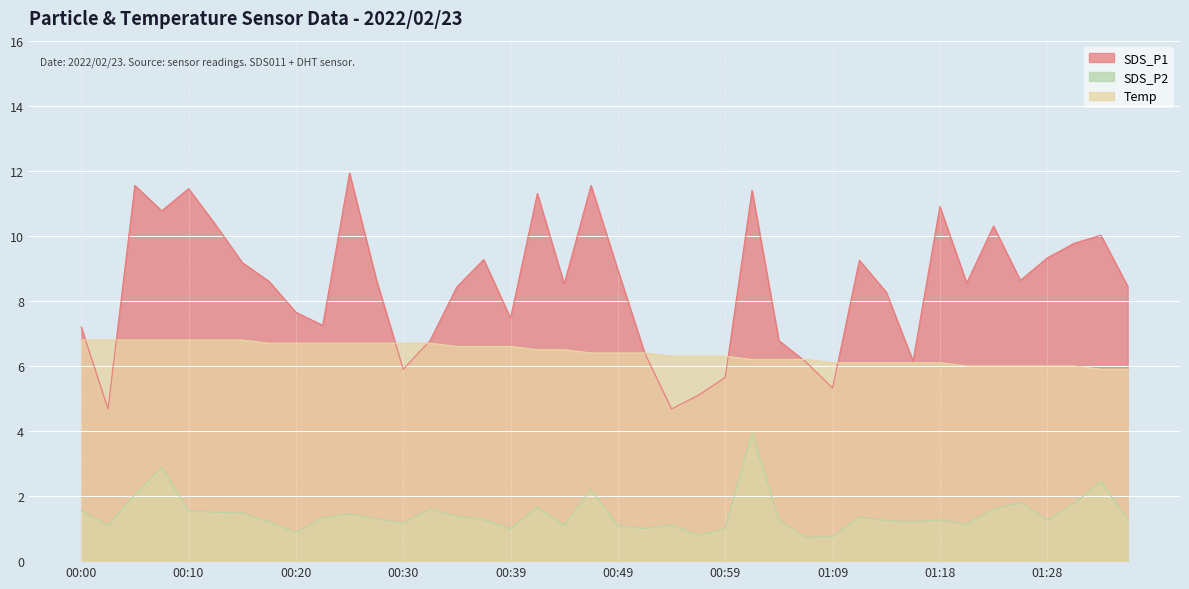

True or false: Temp and SDS_P2 intersect in this chart.

False